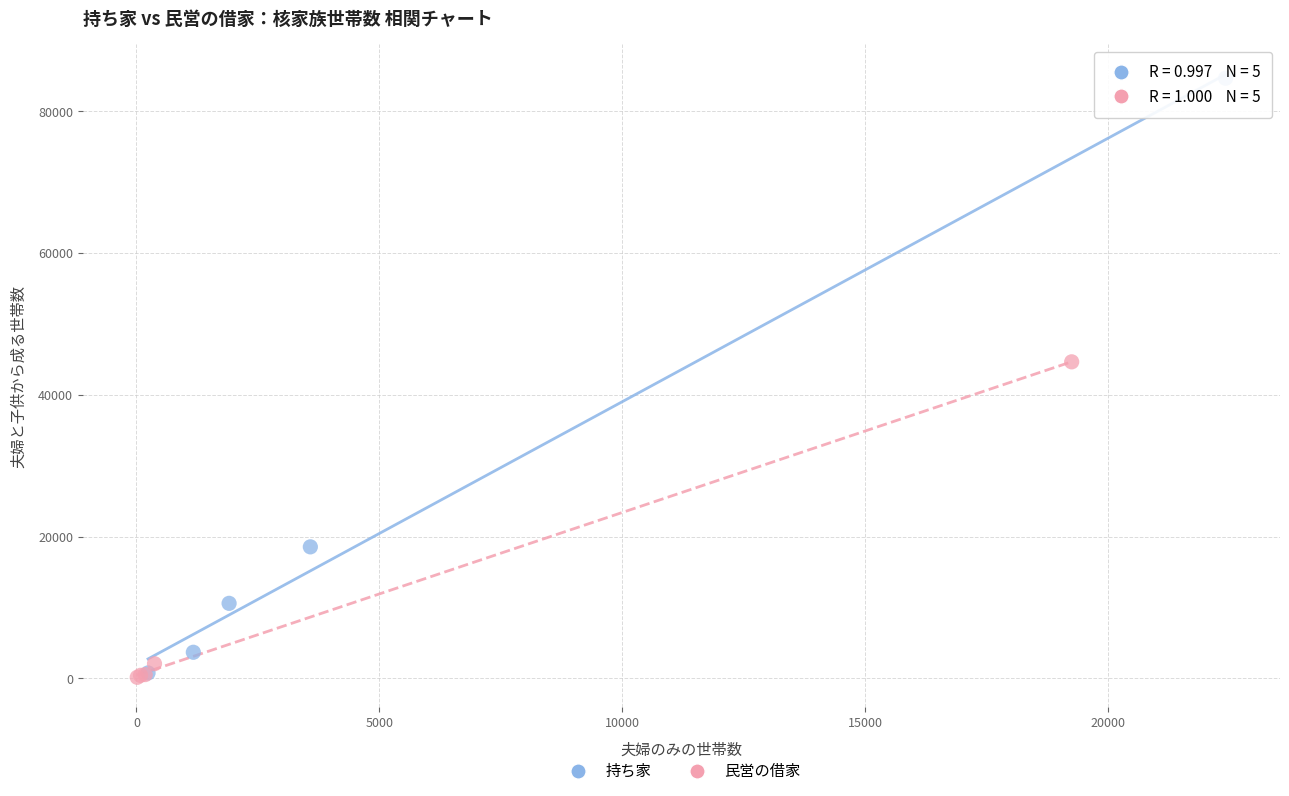

Which series has the widest spread of Y values?

持ち家